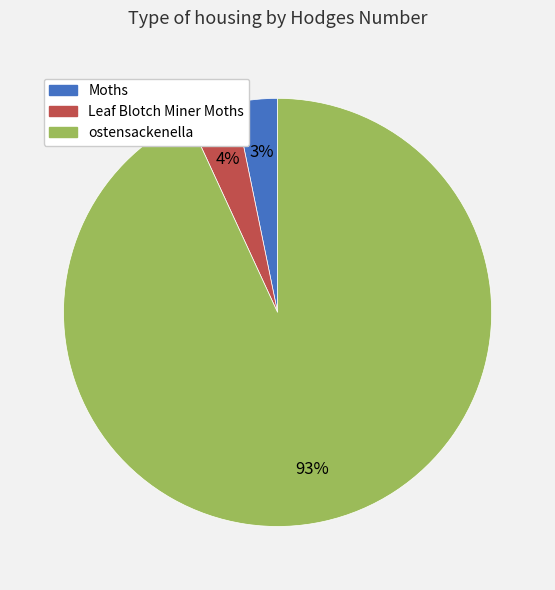

To the nearest percent, what is the average slice percentage?

33%